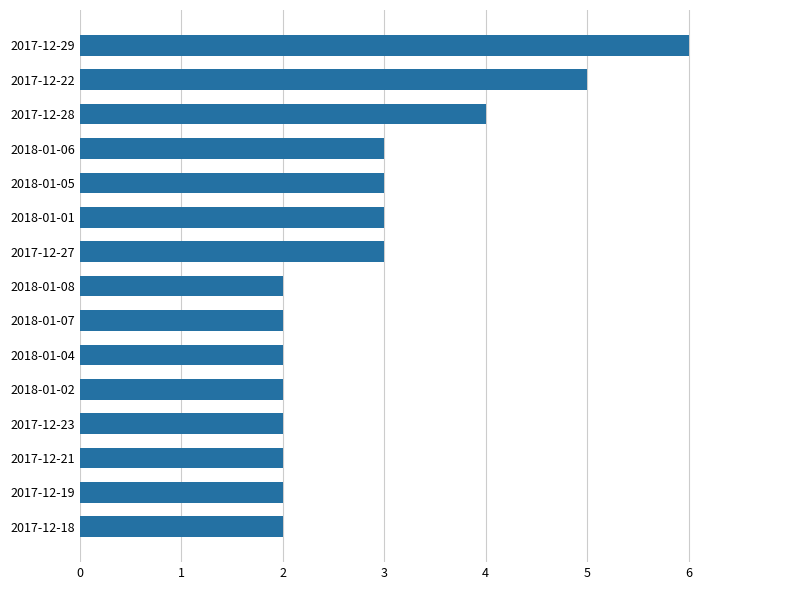

What is the change in value from 2017-12-18 to 2017-12-28?

+2